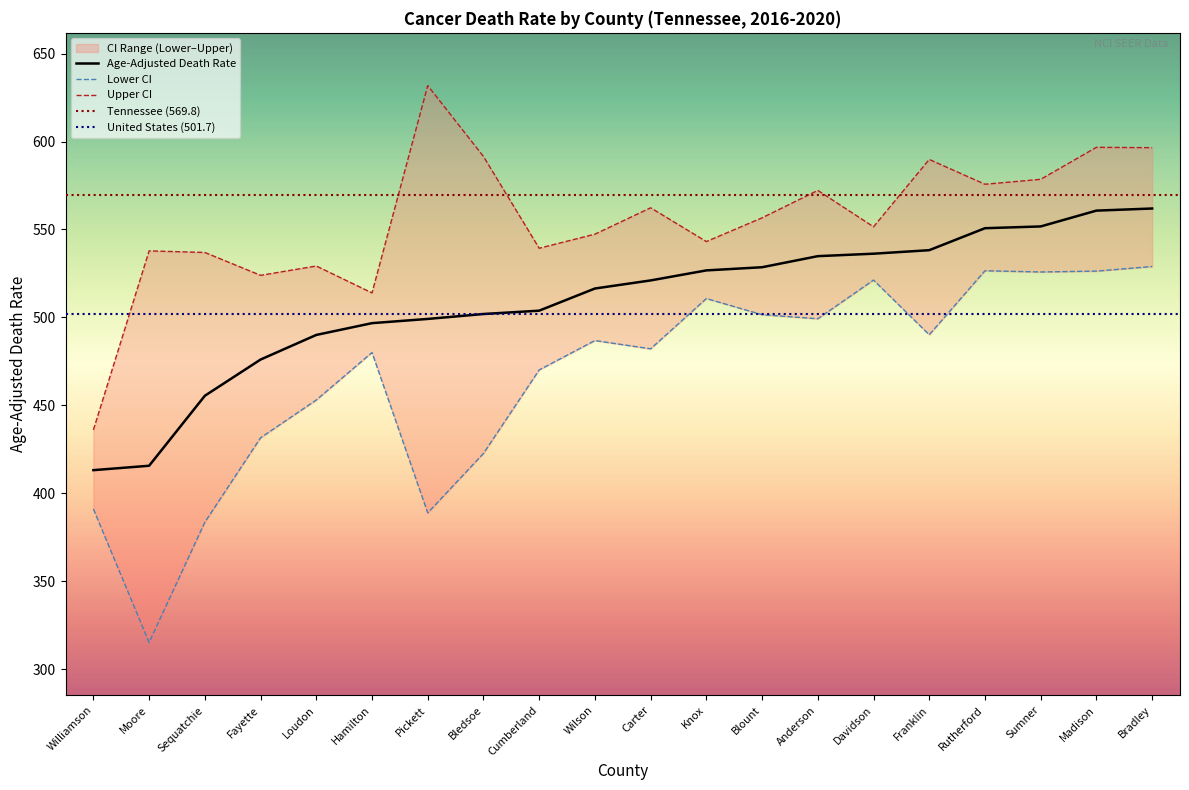

What is the total value across all series at Cumberland?

1513.2